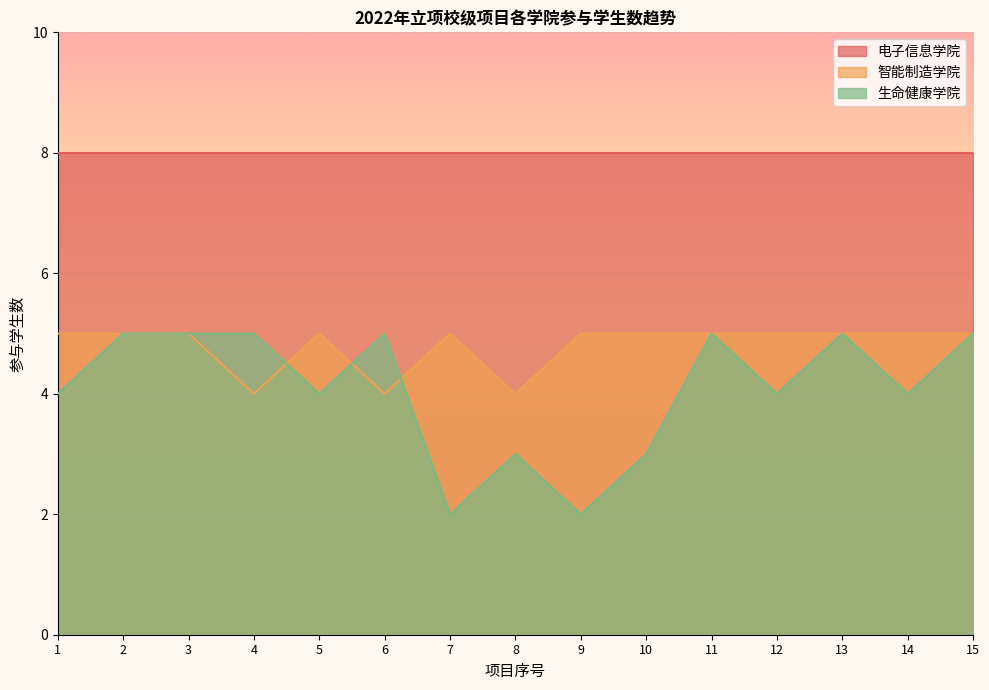

At how many categories does at least one series exceed 2?

15